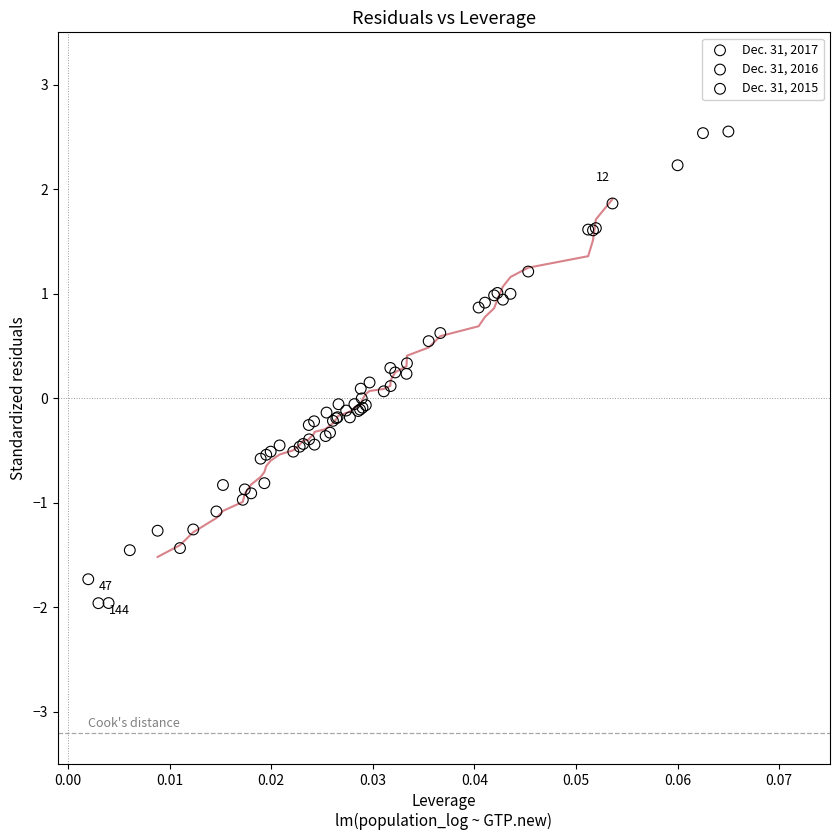

Which series has the largest Y range (max minus min)?

Dec. 31, 2016